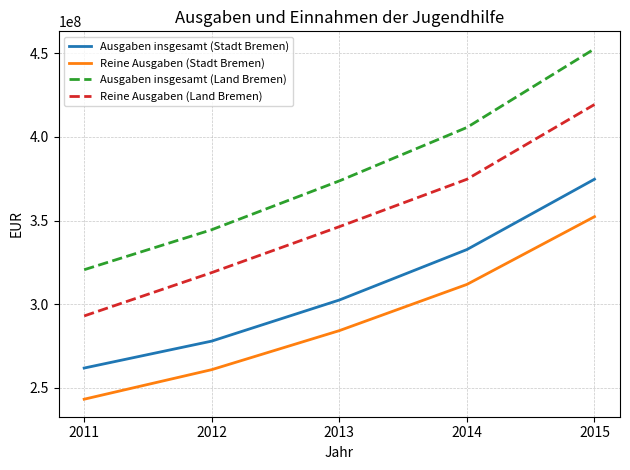

How many distinct data groups are displayed?

4